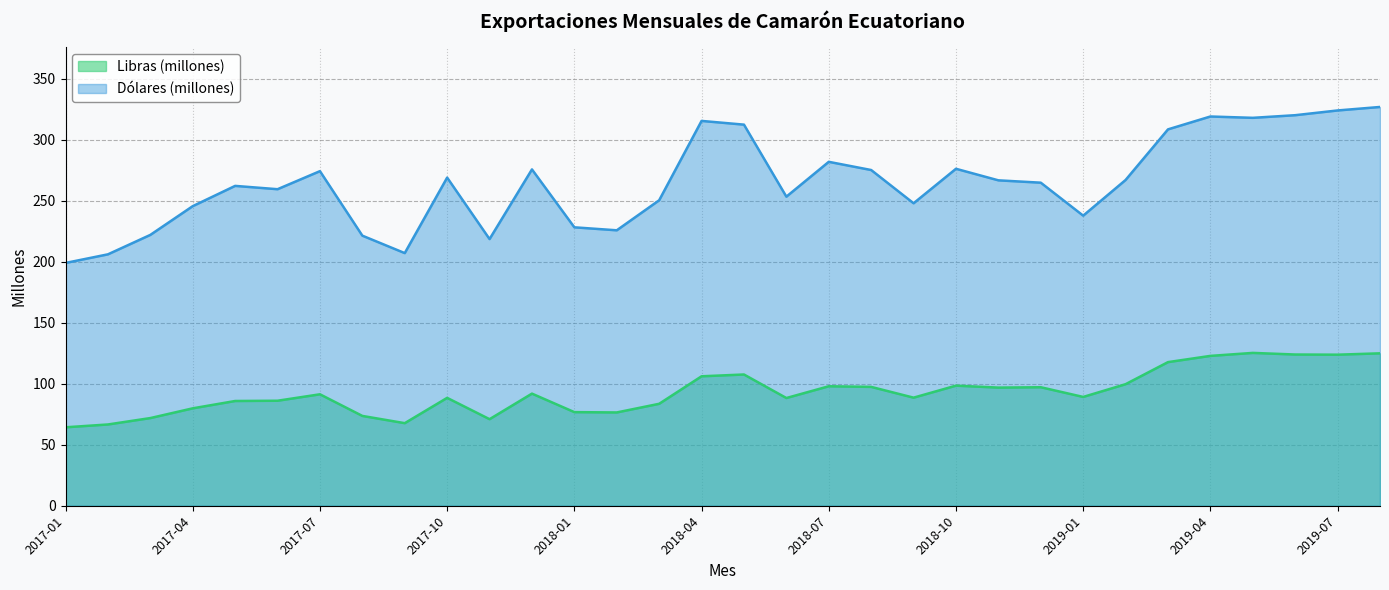

What is the difference between the maximum and second lowest values in the Dólares series?

120.8